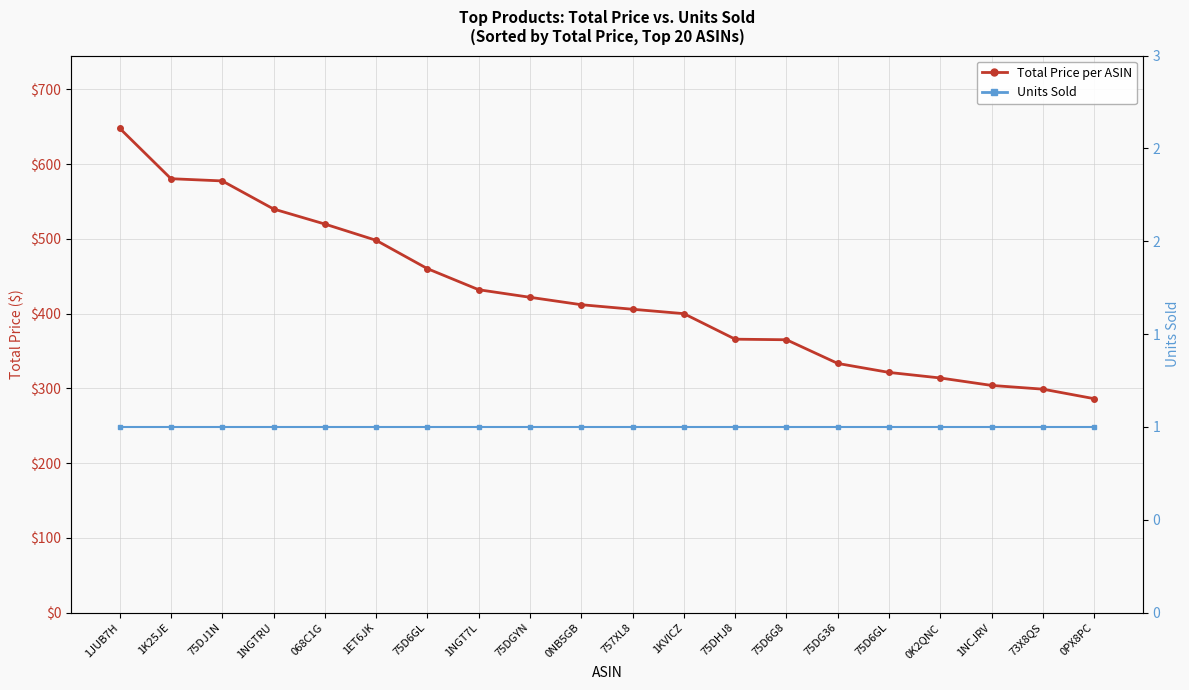

True or false: Units Sold has more than 1 interior local peaks.

False